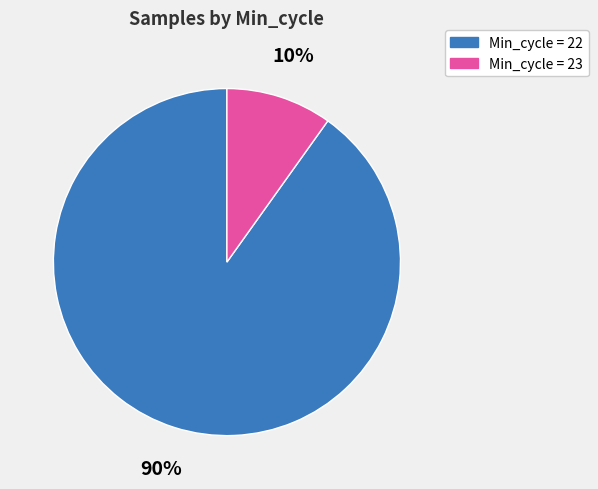

Is there any slice that represents more than half of the pie?

Yes